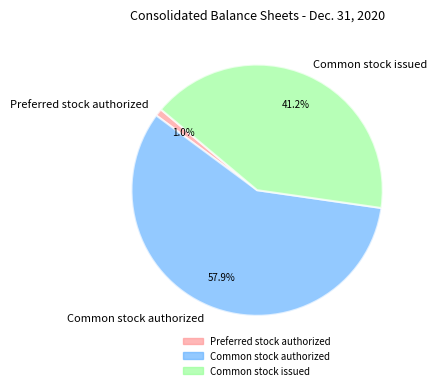

To the nearest percent, what is the difference between the Common stock authorized and Preferred stock authorized slice percentages?

57%